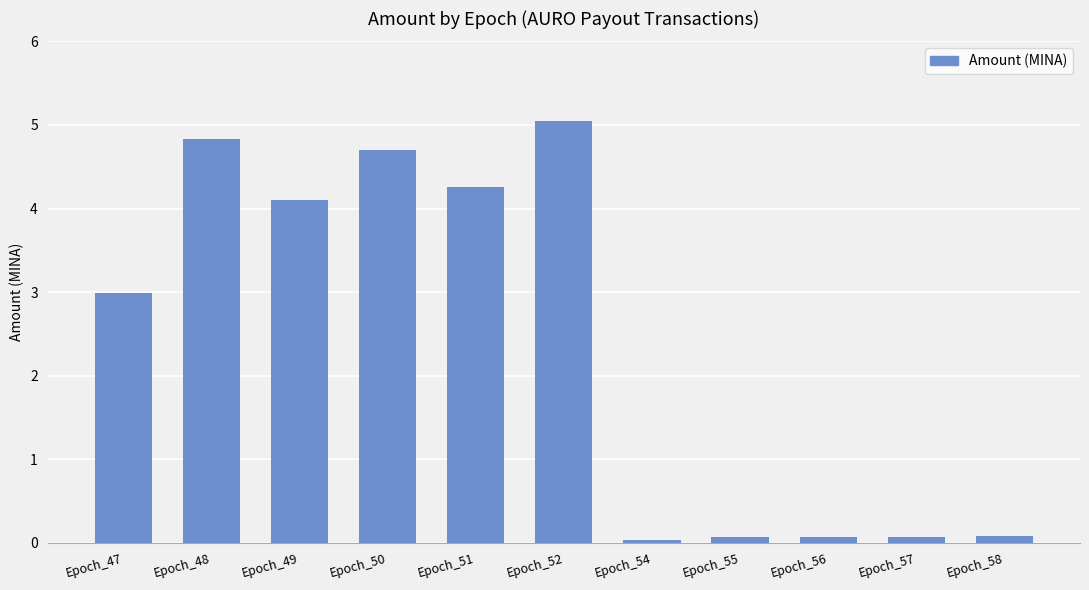

What is the difference between the maximum and second lowest values?

5.0